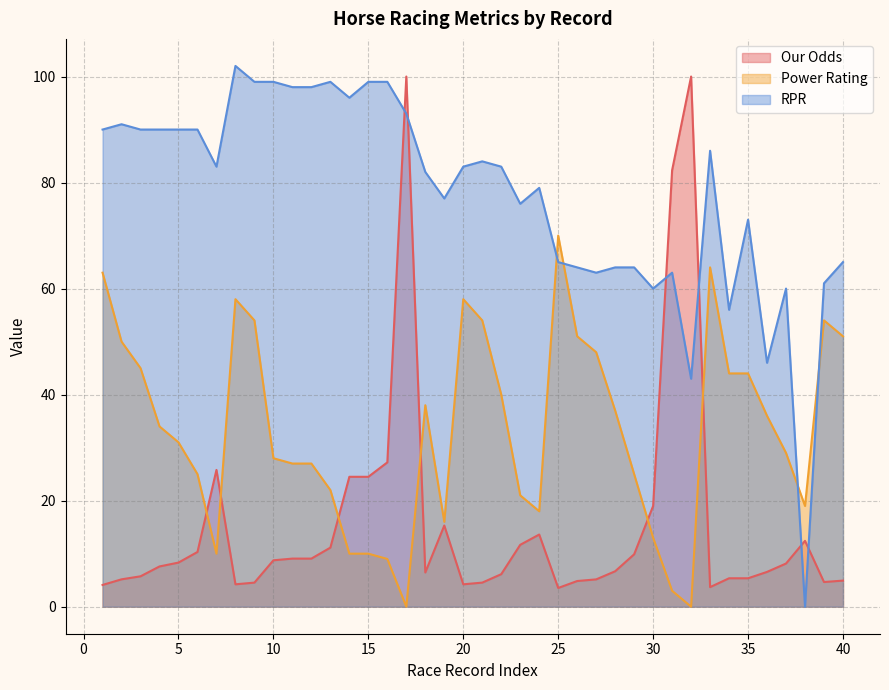

Between 23 and 9, which is larger?

23